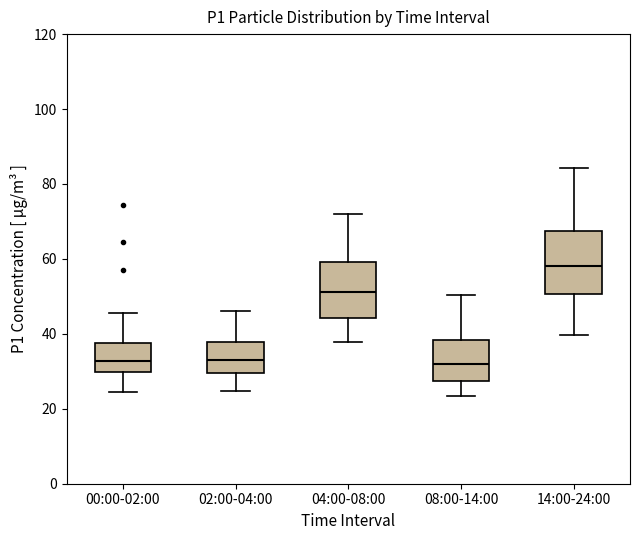

Which box's median line is the highest?

14:00-24:00